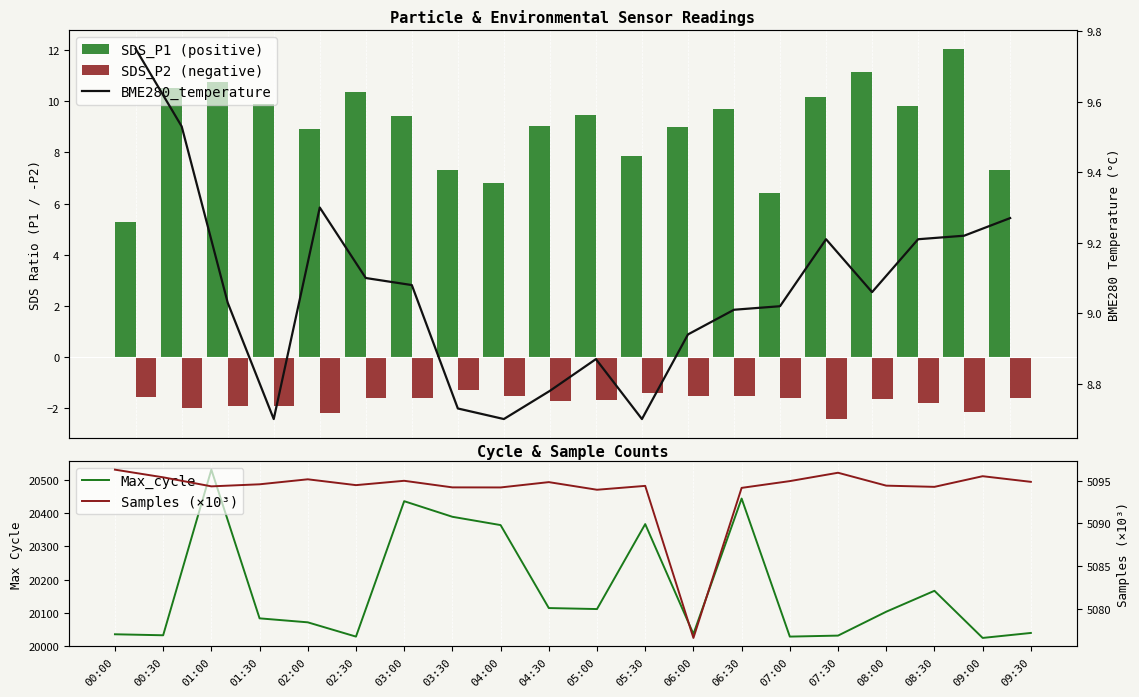

Rank the series by their maximum value, from lowest to highest.

SDS_P2 (negative), BME280_temperature, SDS_P1 (positive), Samples (×10³), Max_cycle